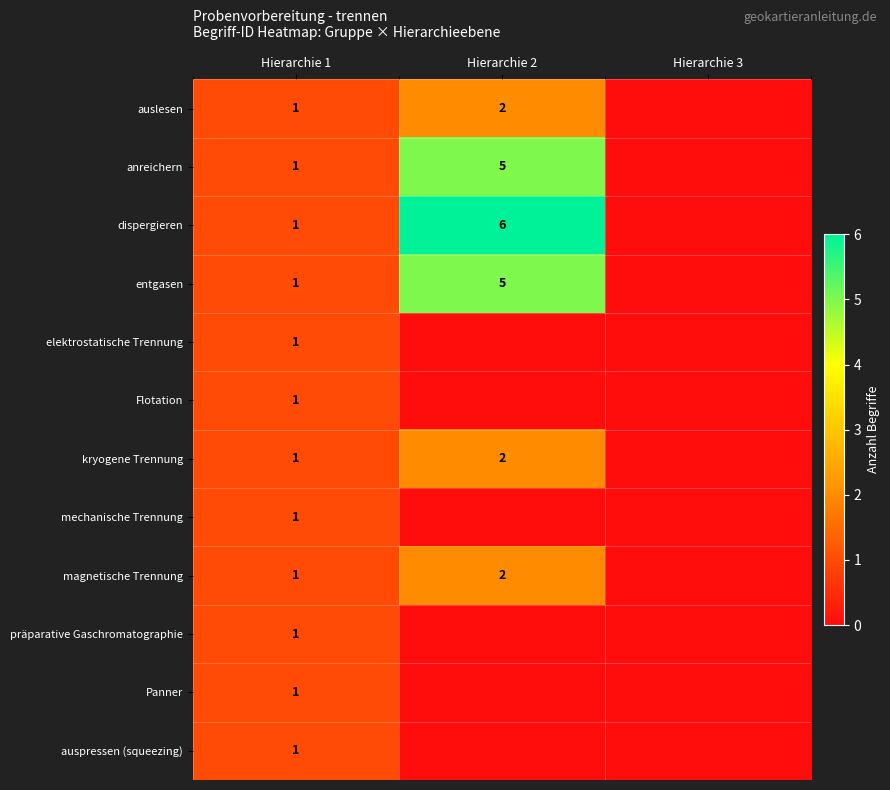

Which category has the lowest value across all series?

Hierarchie 3